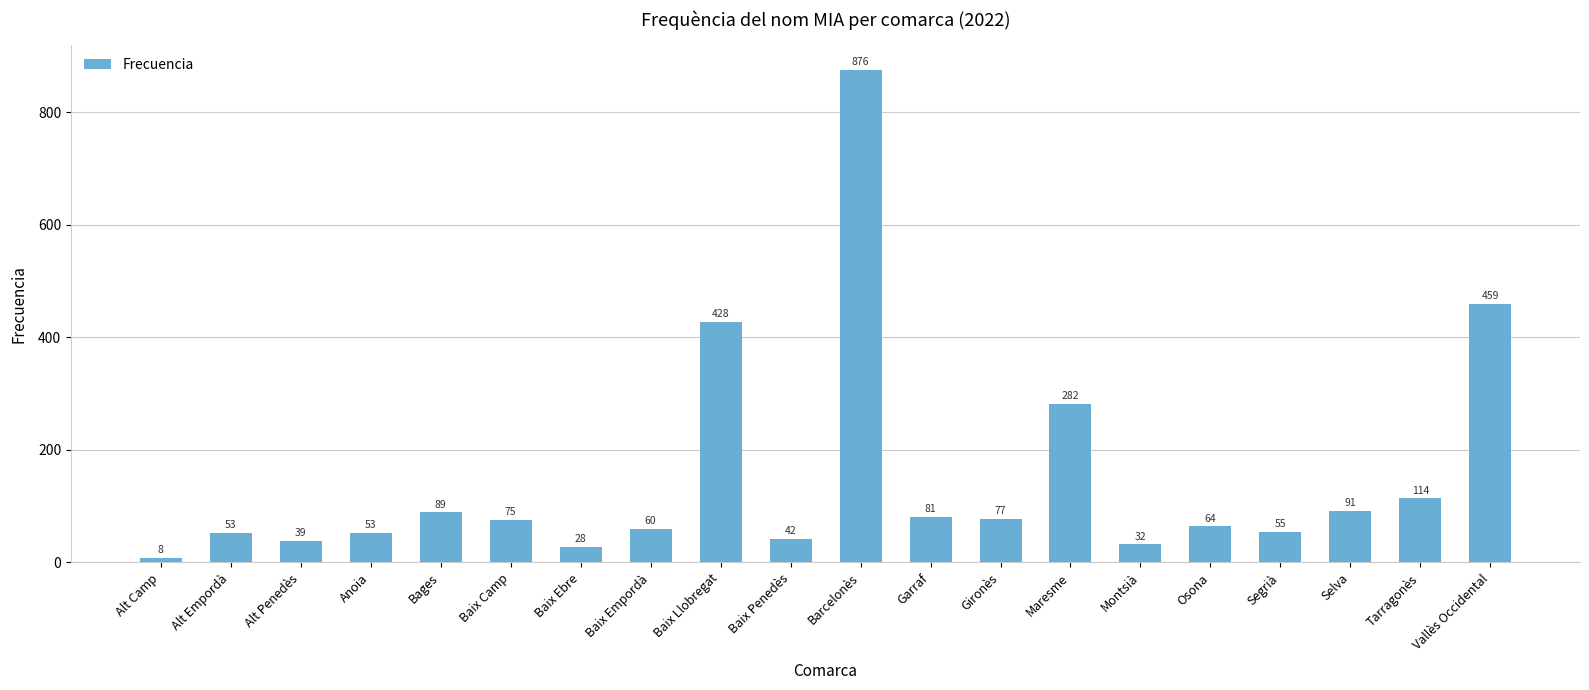

Reading left to right, extract all data points from this chart.

Alt Camp=8	Alt Empordà=53	Alt Penedès=39	Anoia=53	Bages=89	Baix Camp=75	Baix Ebre=28	Baix Empordà=60	Baix Llobregat=428	Baix Penedès=42	Barcelonès=876	Garraf=81	Gironès=77	Maresme=282	Montsià=32	Osona=64	Segrià=55	Selva=91	Tarragonès=114	Vallès Occidental=459